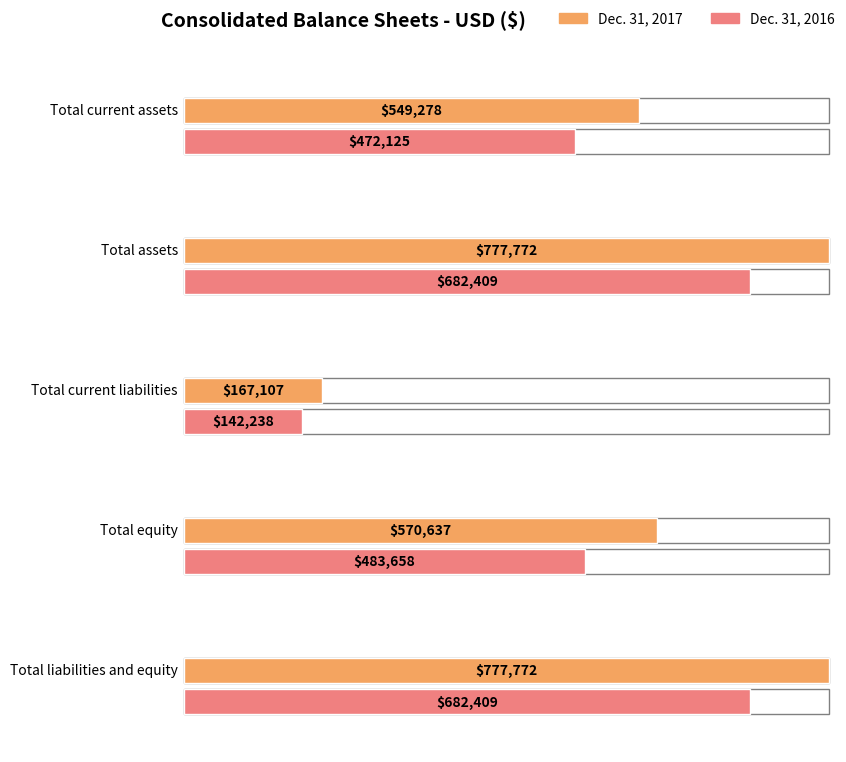

What is the label of the 3rd bar from the left?

Total current liabilities